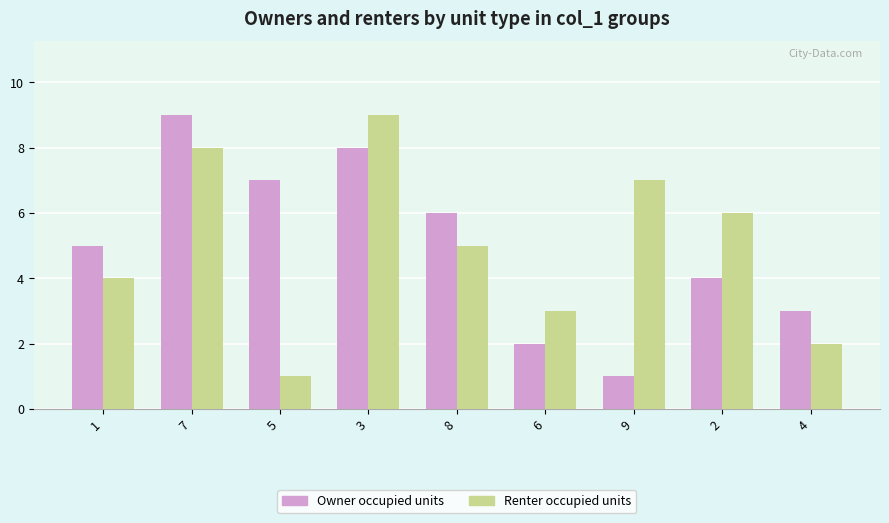

What is the sum of all Owner occupied units values?

45